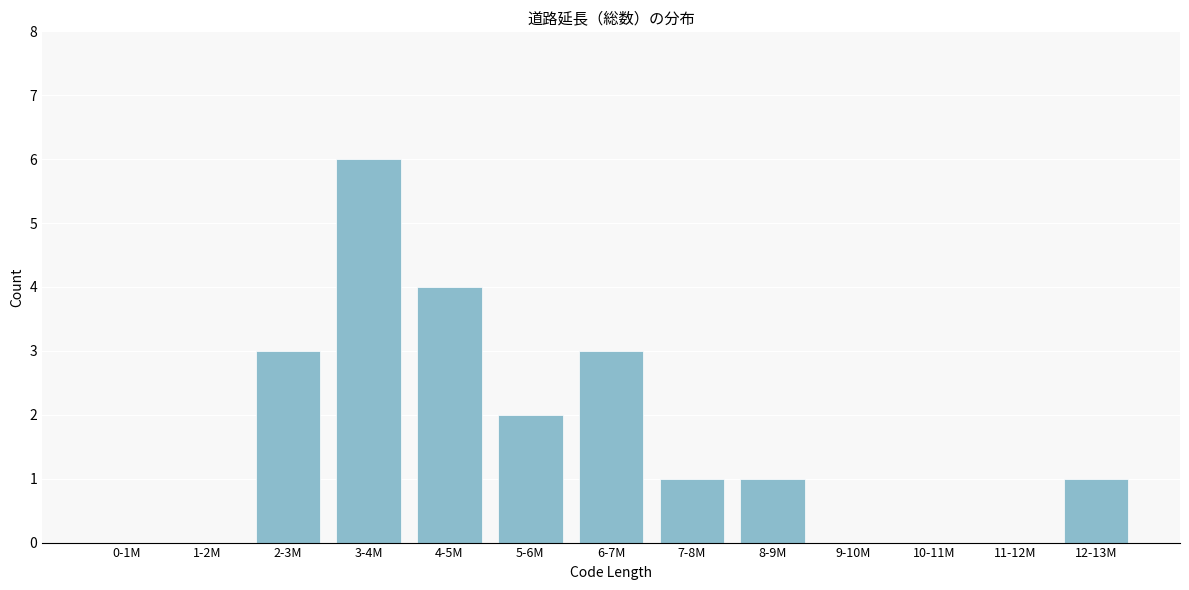

Reading left to right, transcribe all the data shown in this chart.

0-1M=0	1-2M=0	2-3M=3	3-4M=6	4-5M=4	5-6M=2	6-7M=3	7-8M=1	8-9M=1	9-10M=0	10-11M=0	11-12M=0	12-13M=1